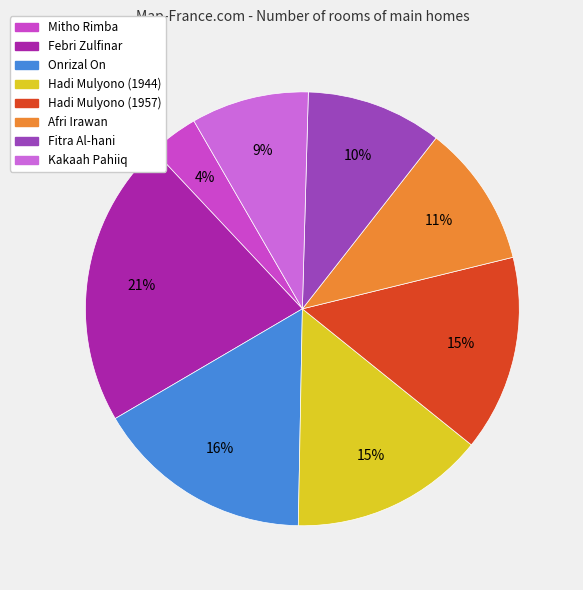

To the nearest percent, what is the combined percentage of Onrizal On and Afri Irawan?

27%